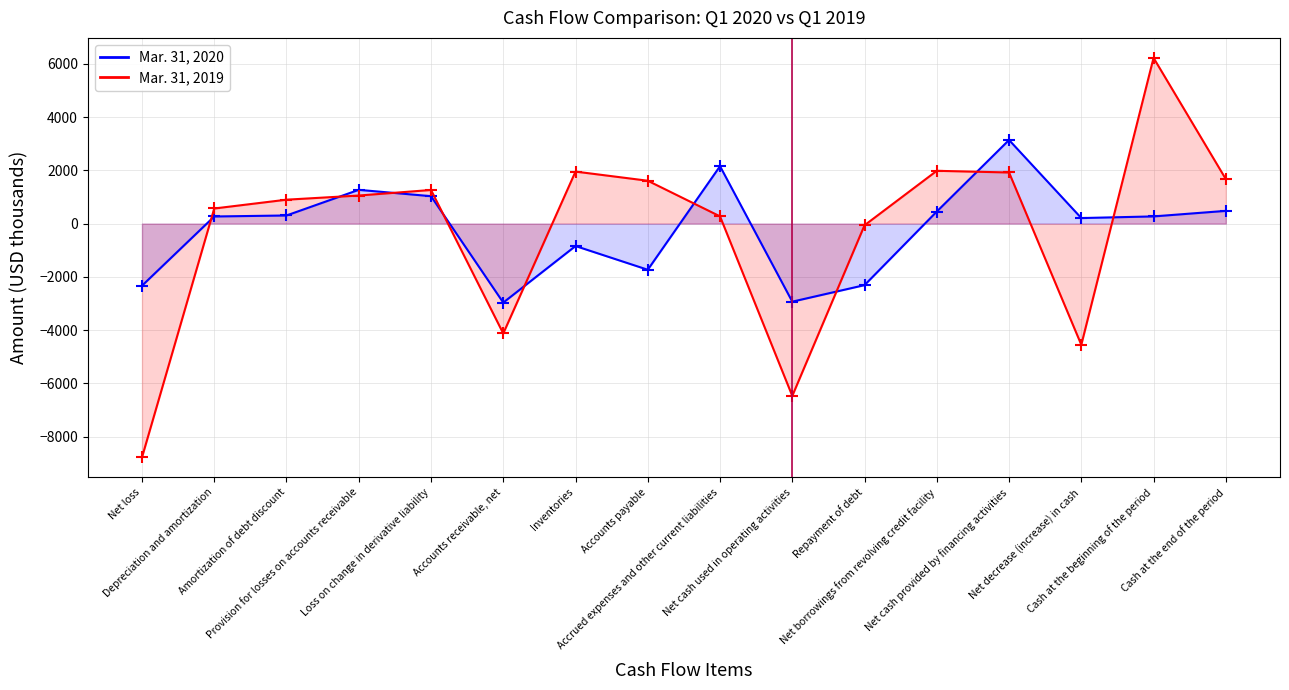

At Accounts receivable, net, list the series in order from largest to smallest.

Mar. 31, 2020, Mar. 31, 2019